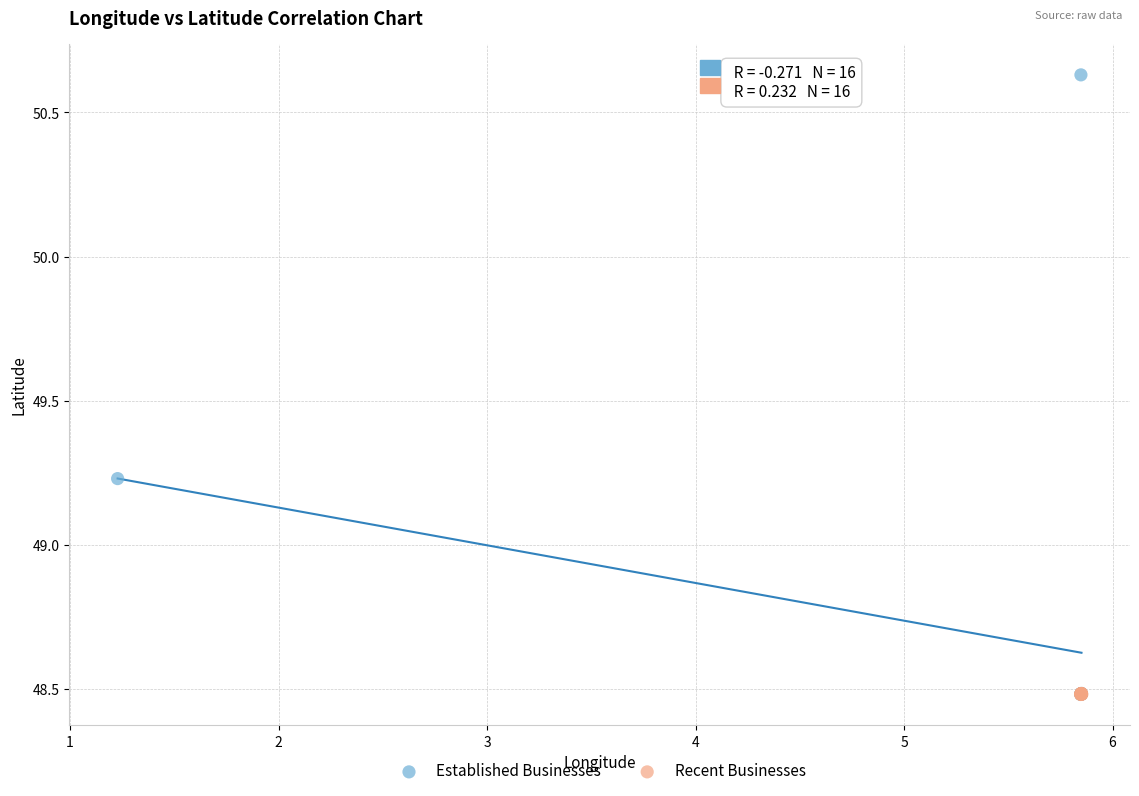

Which series has the widest spread of Y values?

Established Businesses